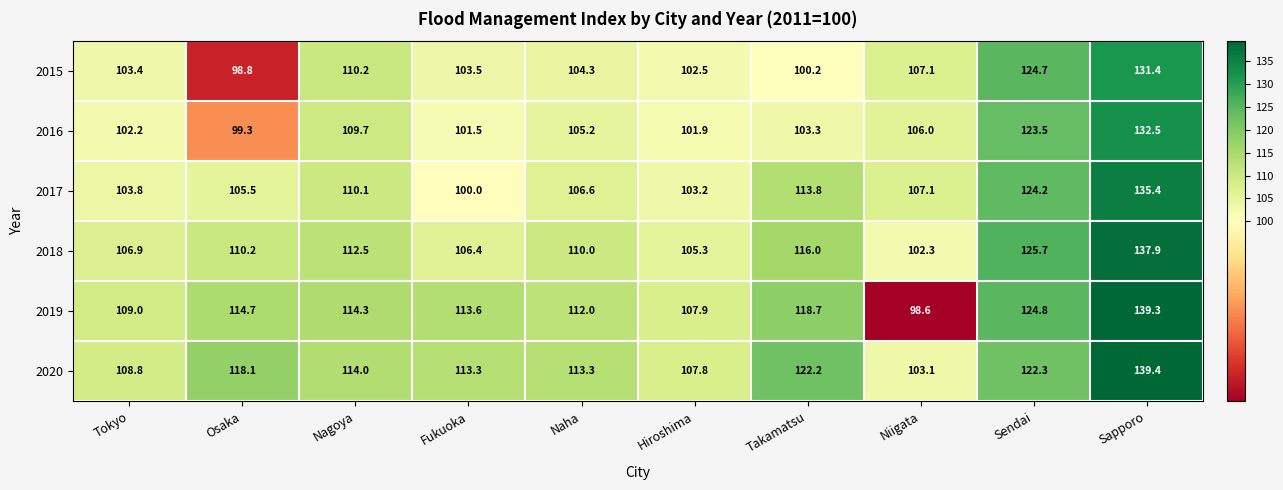

How many series are shown in this chart?

6